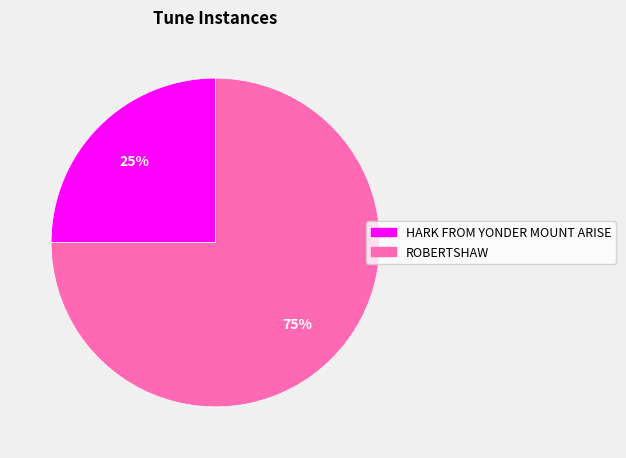

The HARK FROM YONDER MOUNT ARISE slice represents 17% of the pie. True or false?

False